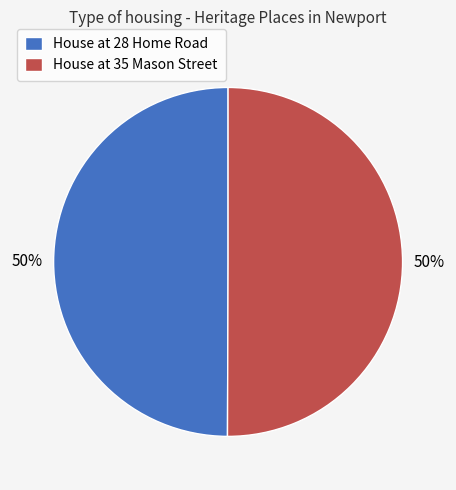

Count the number of slices in the pie.

2